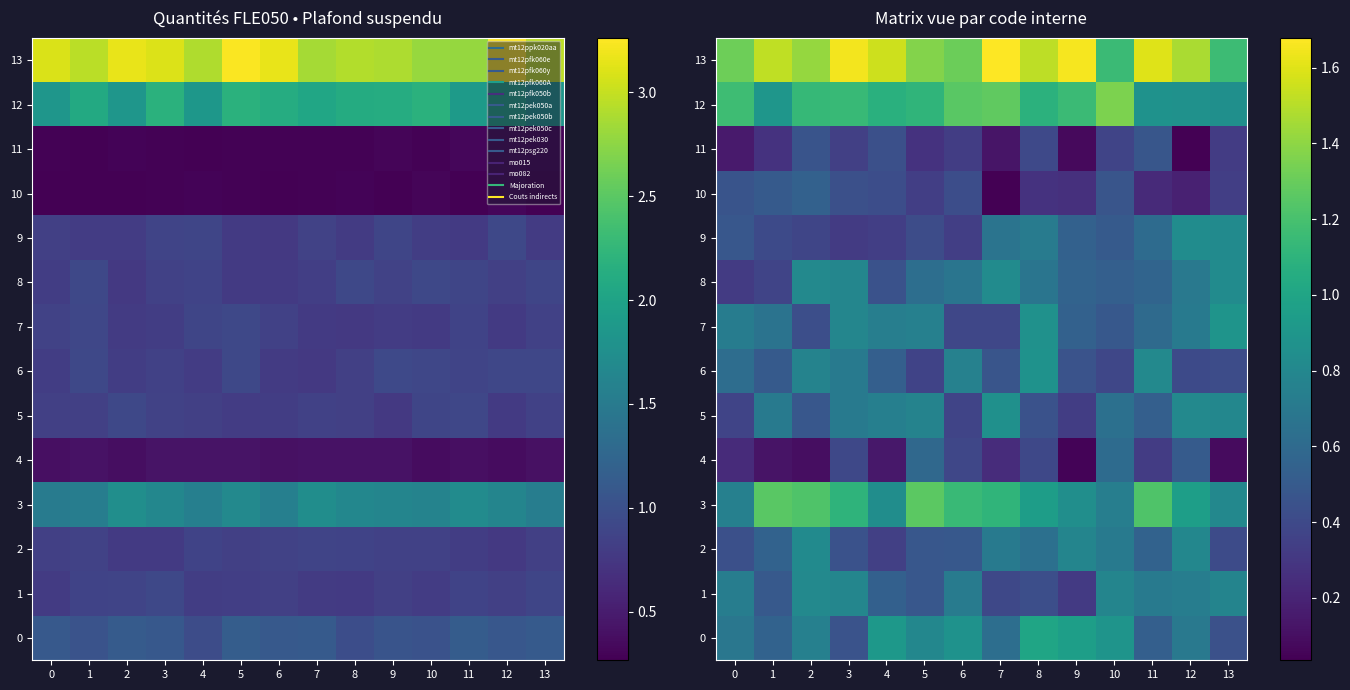

Rank the categories by 0 value from highest to lowest.

8, 9, 4, 10, 6, 5, 2, 12, 0, 7, 1, 11, 3, 13